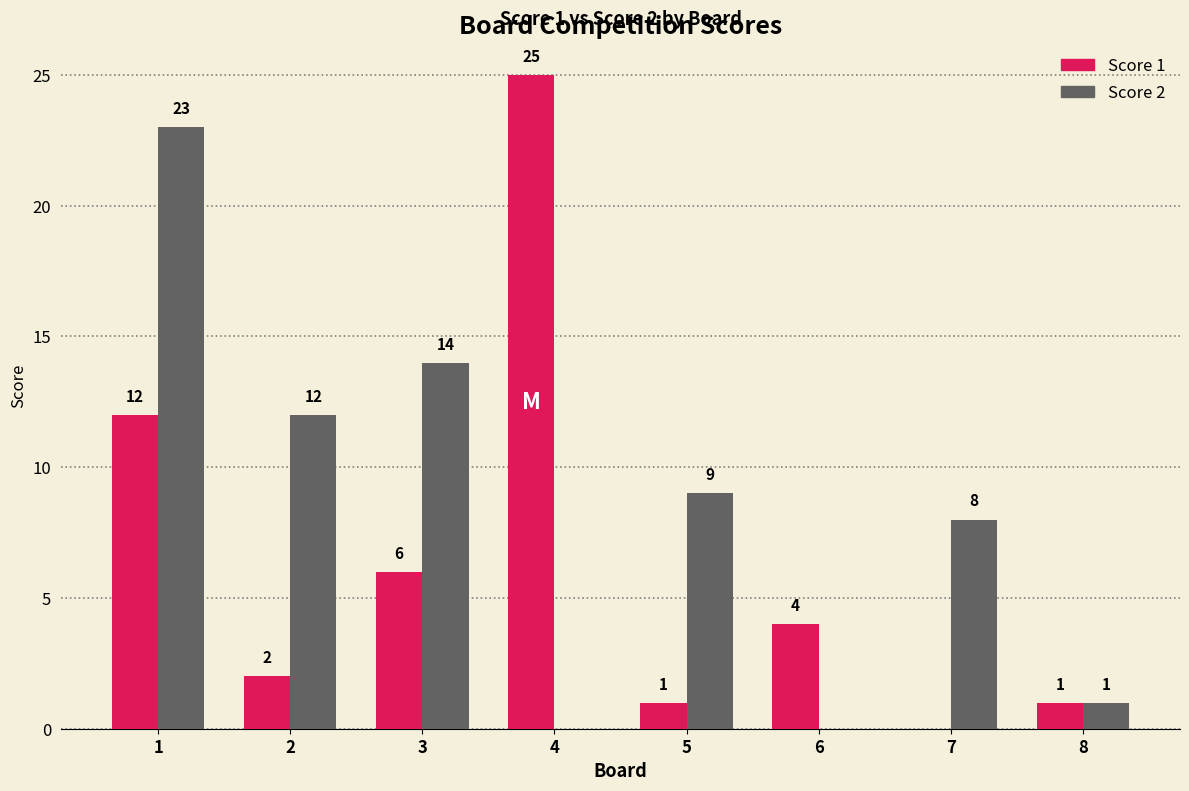

At which category is the sum across all series the highest?

1